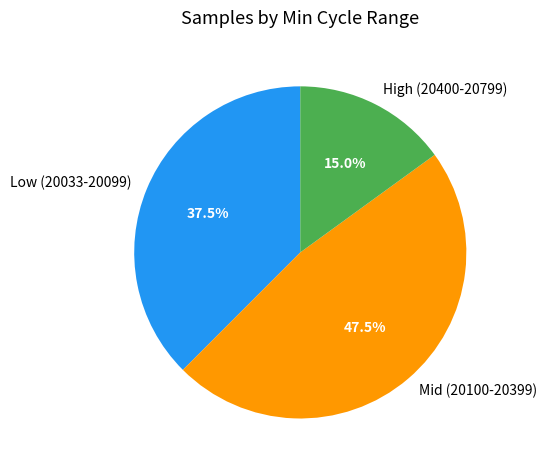

Is there any slice that represents more than half of the pie?

No